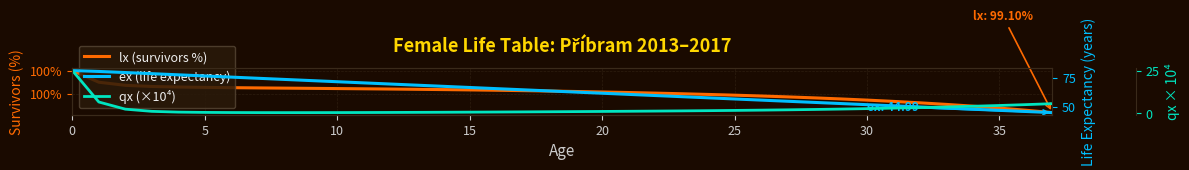

Between 20 and 28, which series saw the biggest shift?

ex (life expectancy)